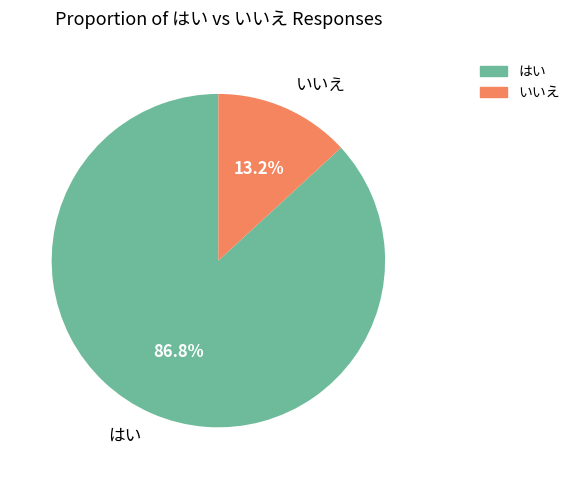

Which slice is the largest?

はい